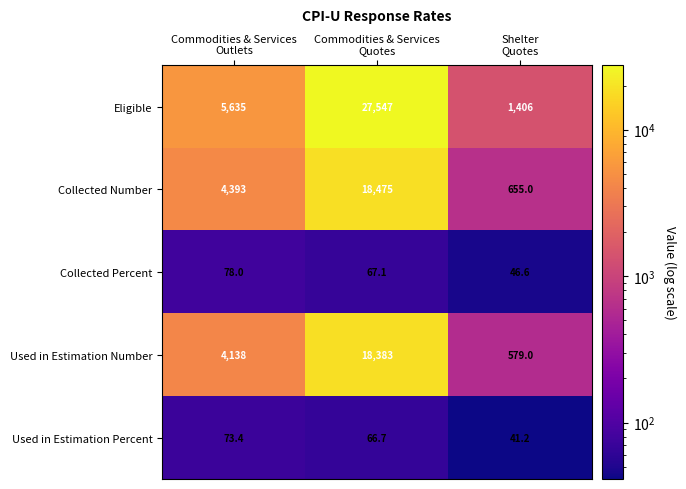

Which series has the largest total across all categories?

Eligible